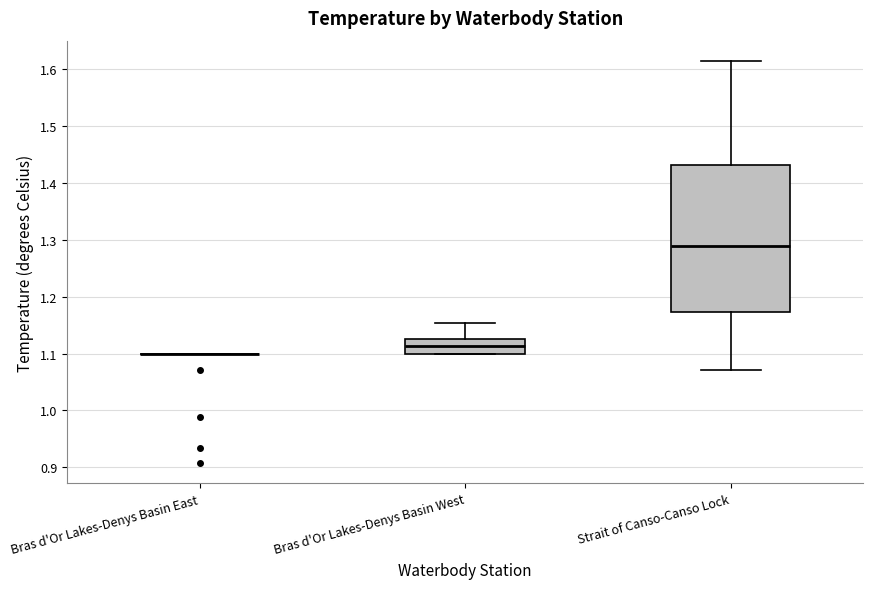

Which box is the tallest, from its lower edge to its upper edge?

Strait of Canso-Canso Lock